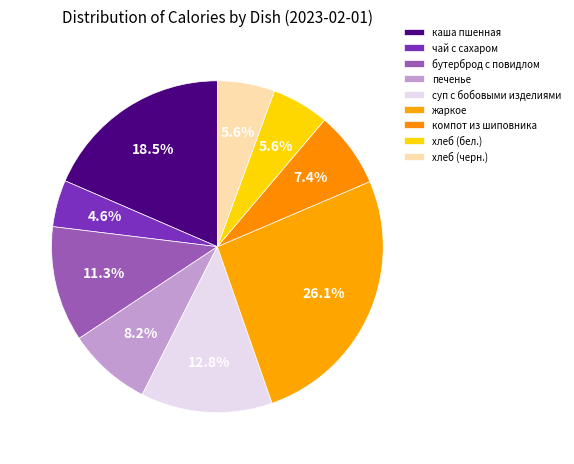

How many slices are in this pie chart?

9